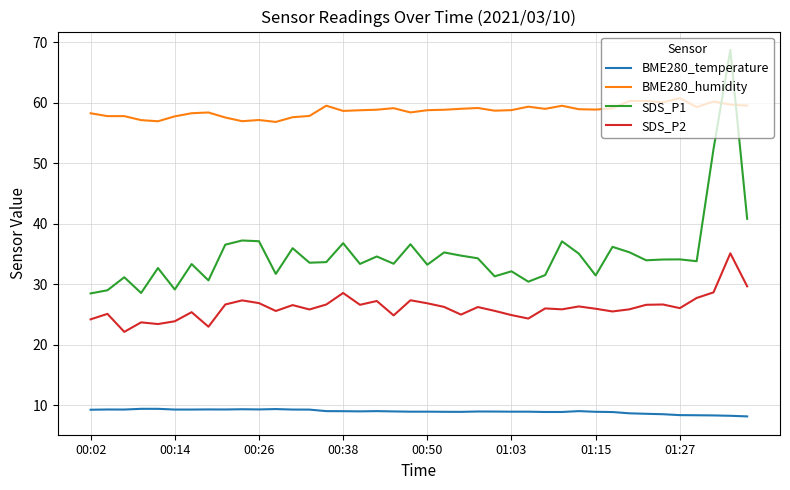

Which series has the largest range (max minus min)?

SDS_P1